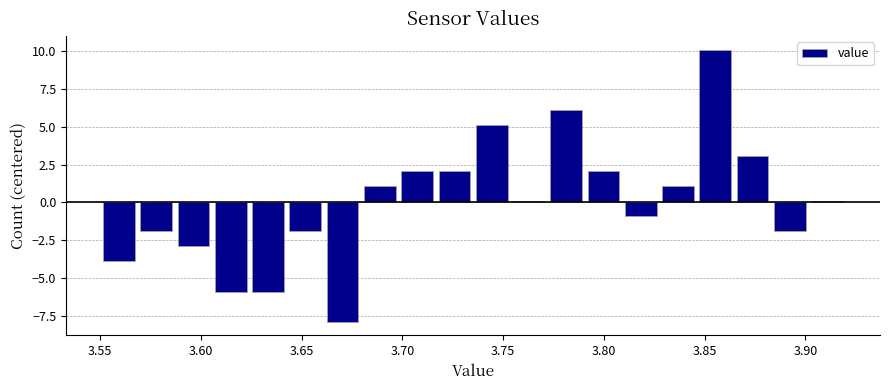

Around what value on the x-axis is the tallest bar? Give the approximate position of its centre, as read against the axis.

3.855